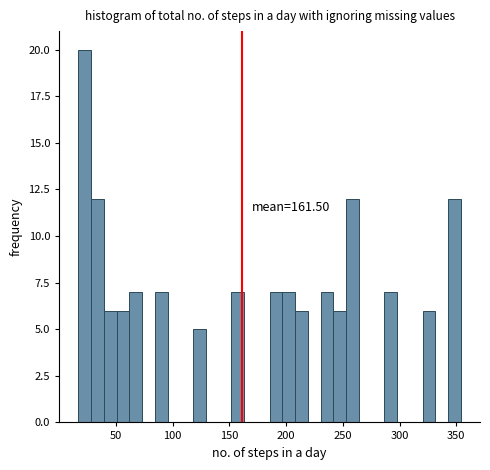

Around what value on the x-axis is the tallest bar? Give the approximate position of its centre, as read against the axis.

25